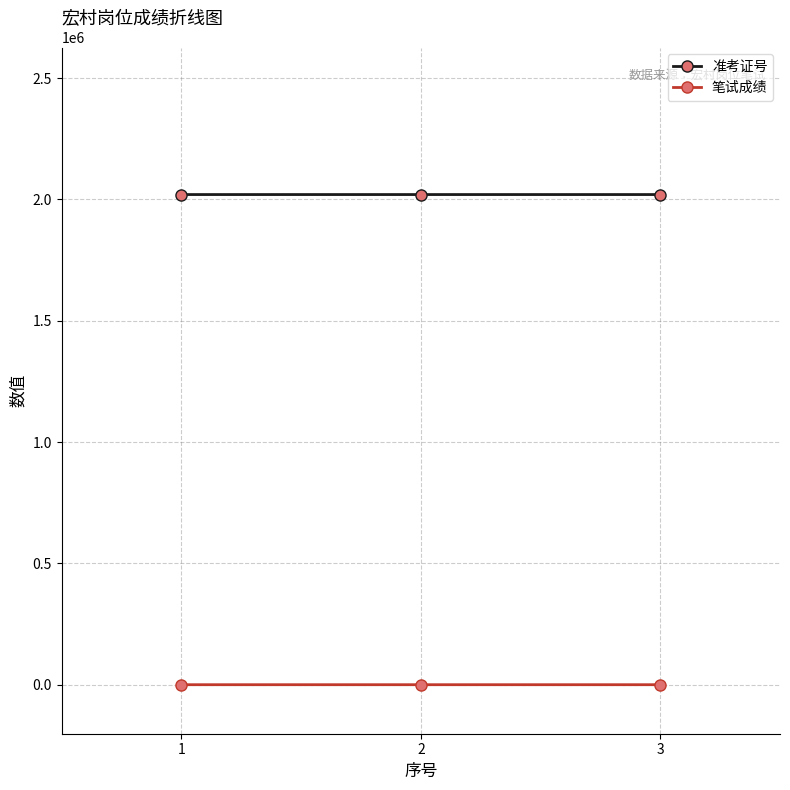

Where does the 笔试成绩 series first go above 45?

1